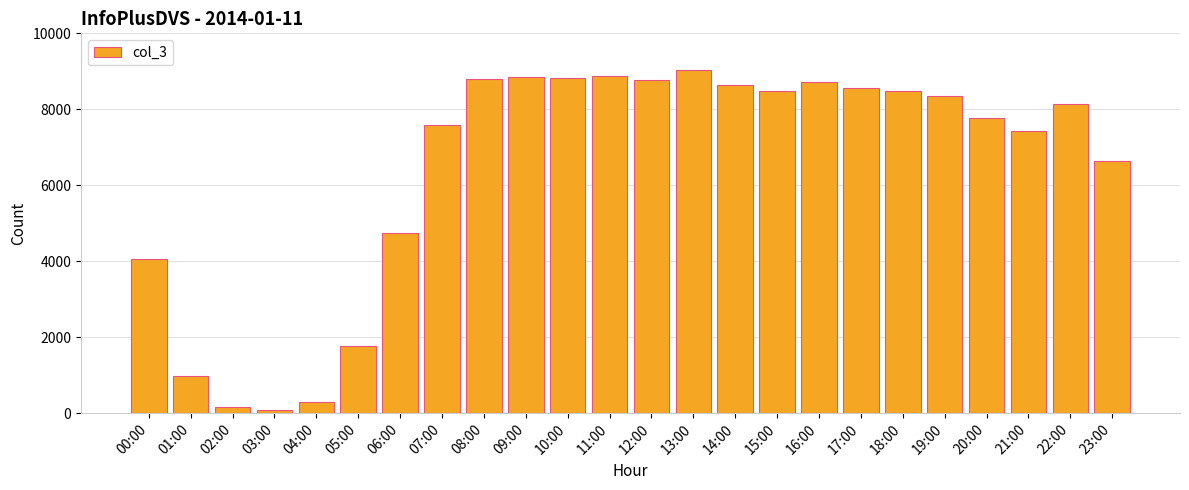

Where is the data nearest to the value 4561?

06:00